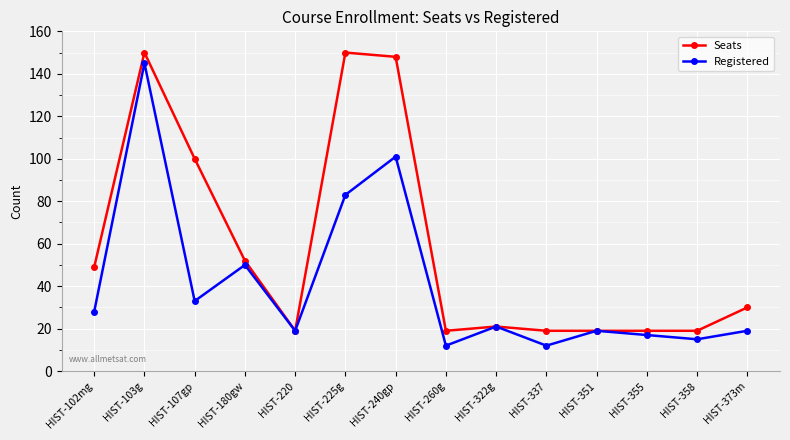

Reading right to left, transcribe all the data shown in this chart.

Seats: 30	19	19	19	19	21	19	148	150	19	52	100	150	49
Registered: 19	15	17	19	12	21	12	101	83	19	50	33	145	28